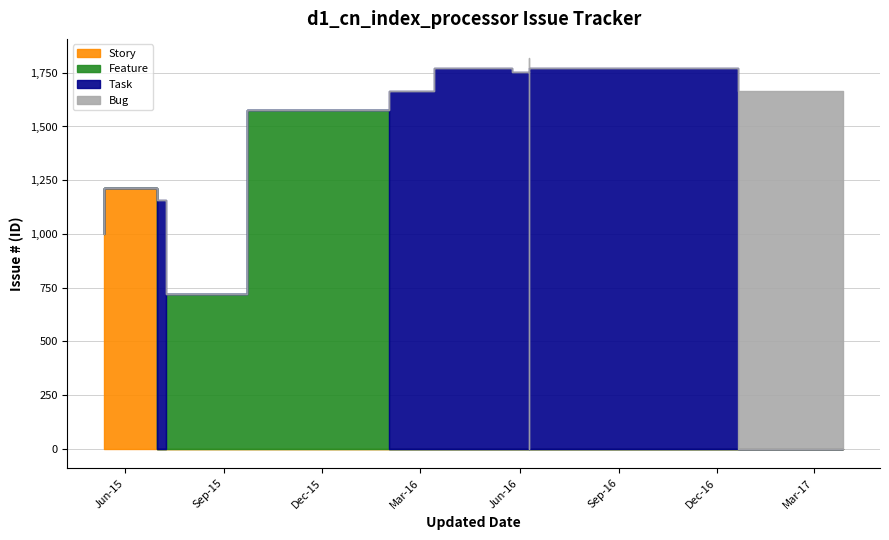

True or false: the data shows 3989 at 2015-07-01.

False